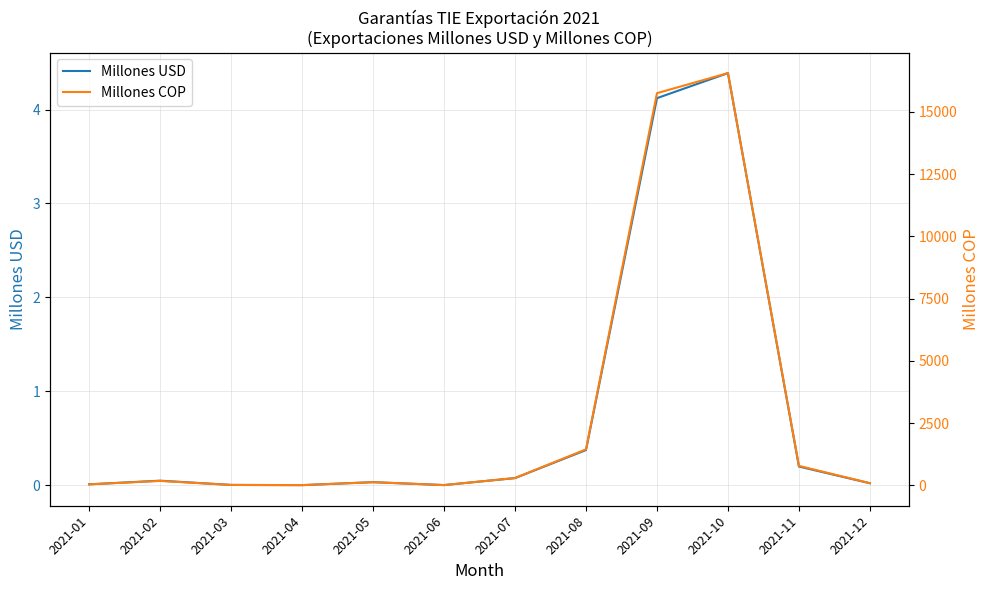

Reading right to left, extract all data points from this chart.

Millones USD: 2021-12=0.0	2021-11=0.2	2021-10=4.4	2021-09=4.1	2021-08=0.4	2021-07=0.1	2021-06=0.0	2021-05=0.0	2021-04=0.0	2021-03=0.0	2021-02=0.0	2021-01=0.0
Millones COP: 2021-12=85.7	2021-11=780.3	2021-10=16561.0	2021-09=15755.3	2021-08=1443.4	2021-07=292.0	2021-06=8.4	2021-05=124.5	2021-04=6.1	2021-03=14.3	2021-02=175.4	2021-01=36.6